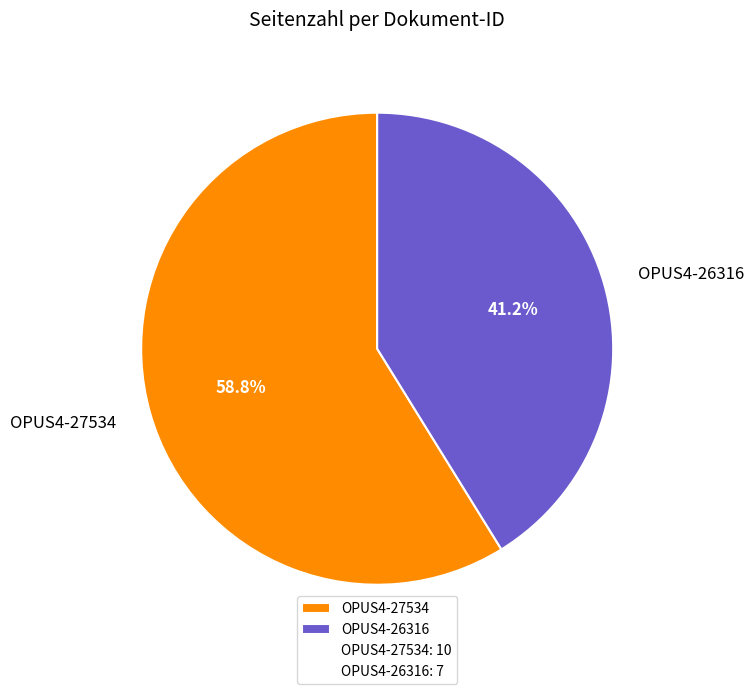

To the nearest percent, what percentage of the pie is OPUS4-27534?

59%